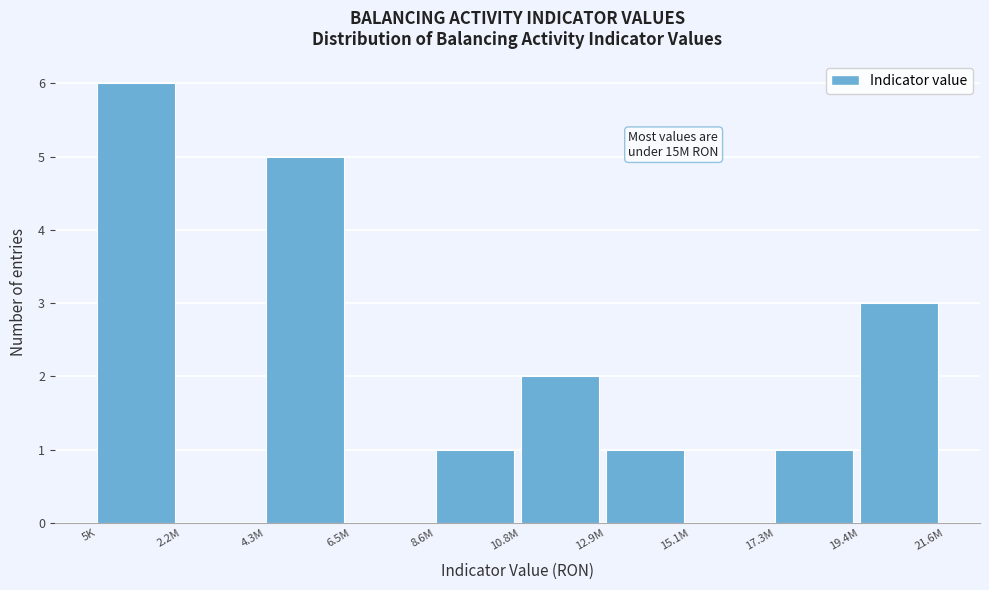

Reading right to left, what are all the values shown in this chart?

19.4M=3	17.3M=1	15.1M=0	12.9M=1	10.8M=2	8.6M=1	6.5M=0	4.3M=5	2.2M=0	5K=6